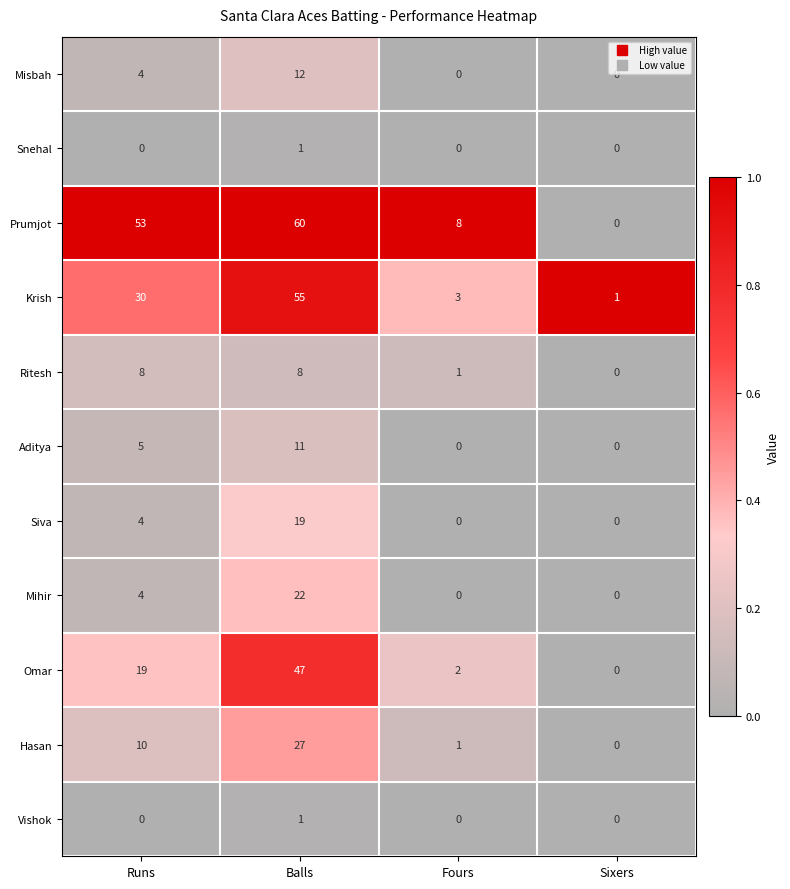

What is the difference between the maximum and second lowest values in the Ritesh series?

7